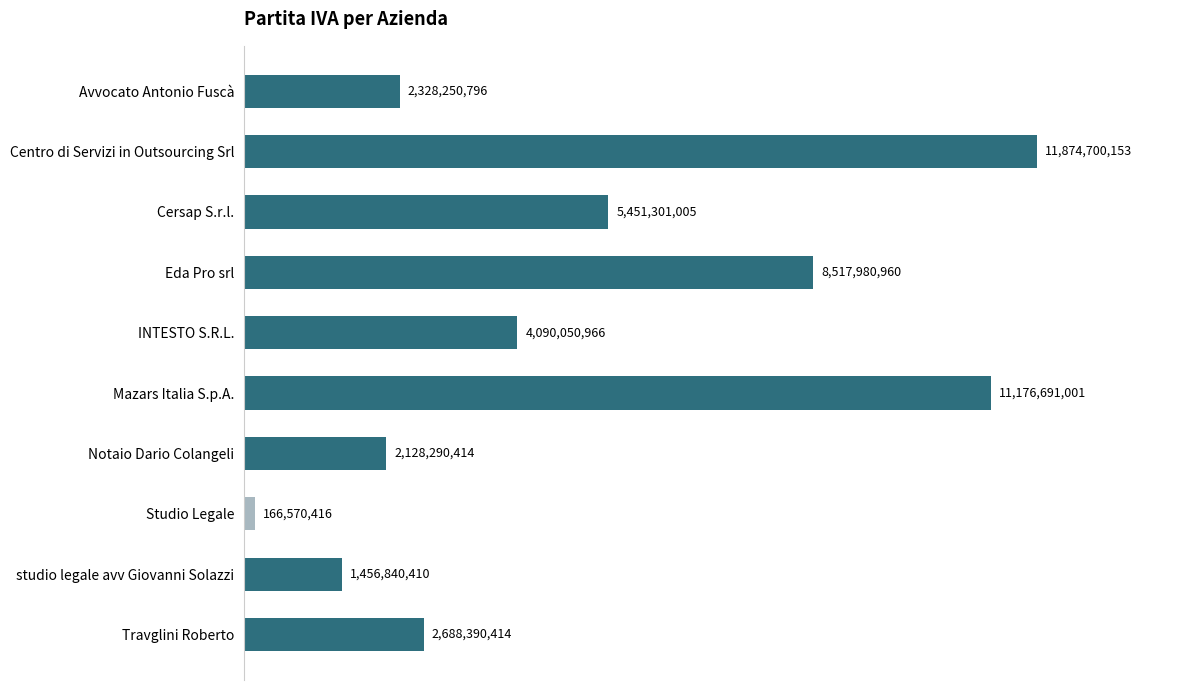

What is the approximate value at Travglini Roberto, to the nearest 10?

2688390410